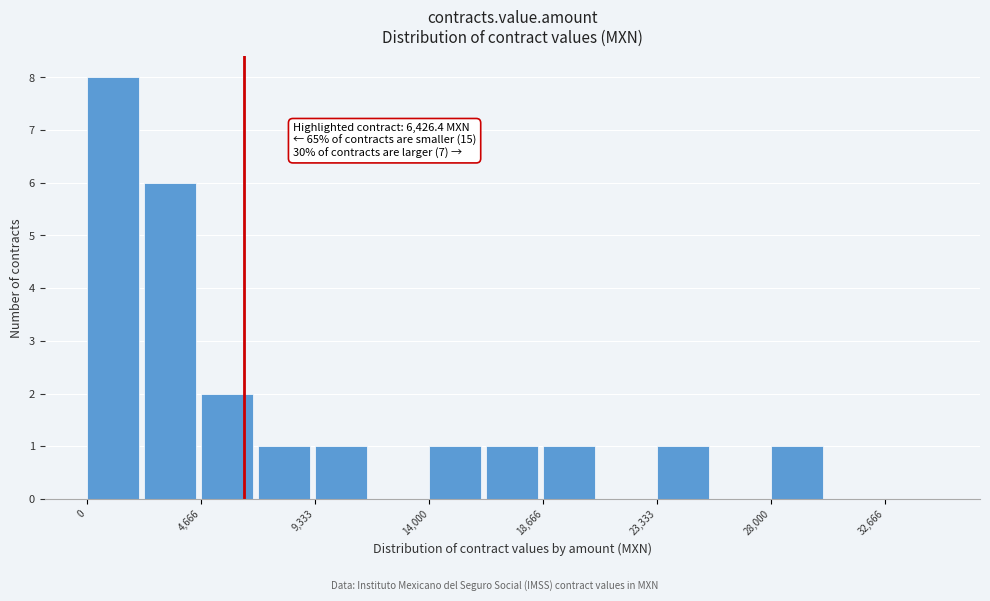

Over which range of the x-axis is the bar tallest?

0 to 2500